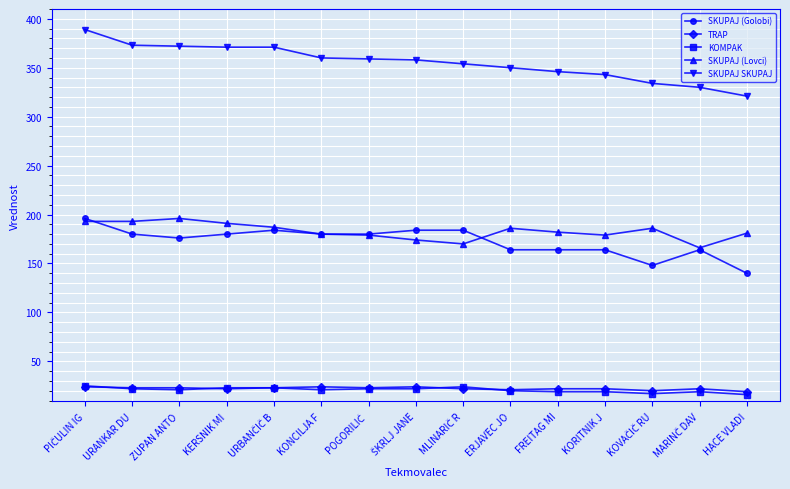

Which series has the largest total across all categories?

SKUPAJ SKUPAJ